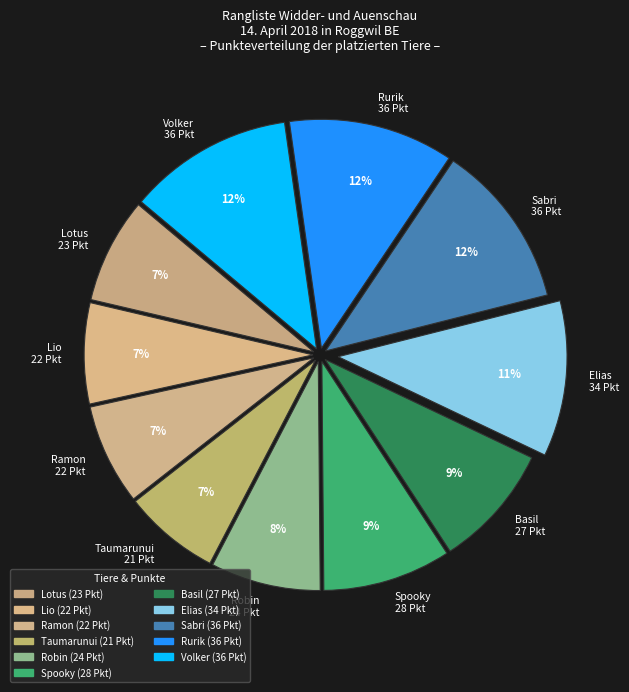

Count the number of slices in the pie.

11